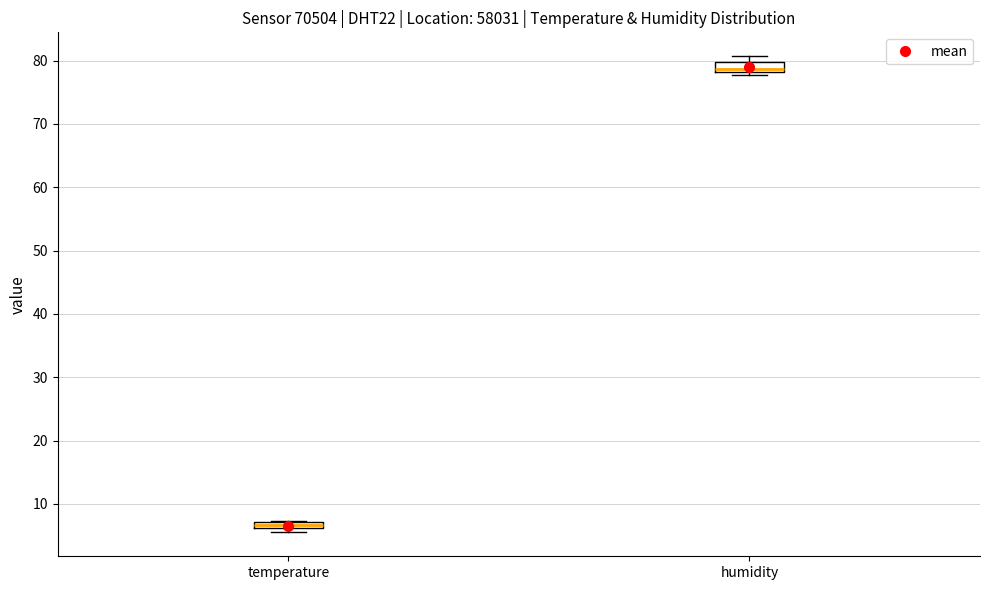

Which box's median line is the lowest?

temperature